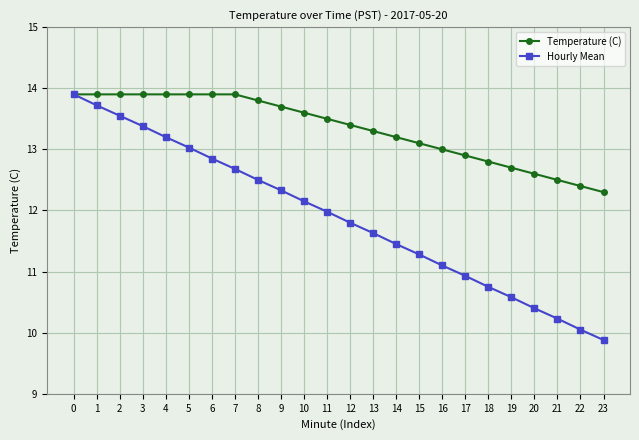

What is the sum of the Temperature (C) values at 3 and 11?

27.4